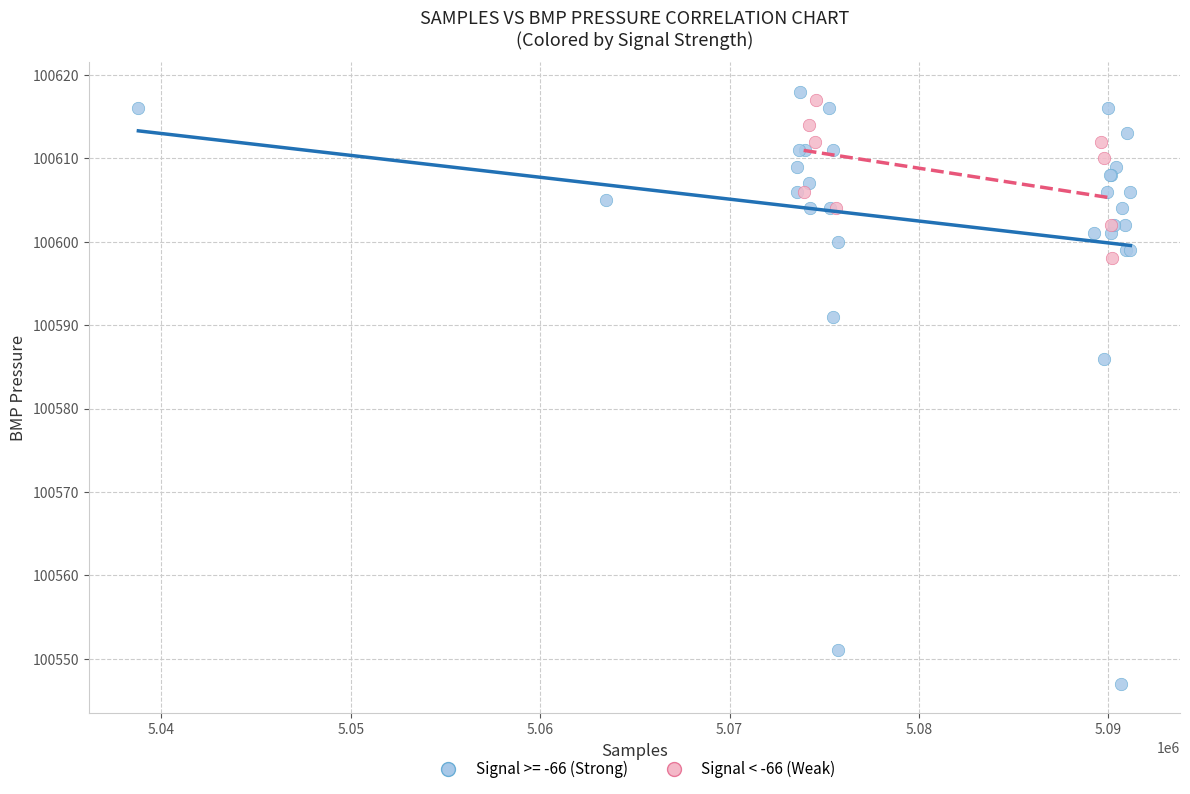

Which series has the widest spread of Y values?

Signal >= -66 (Strong)